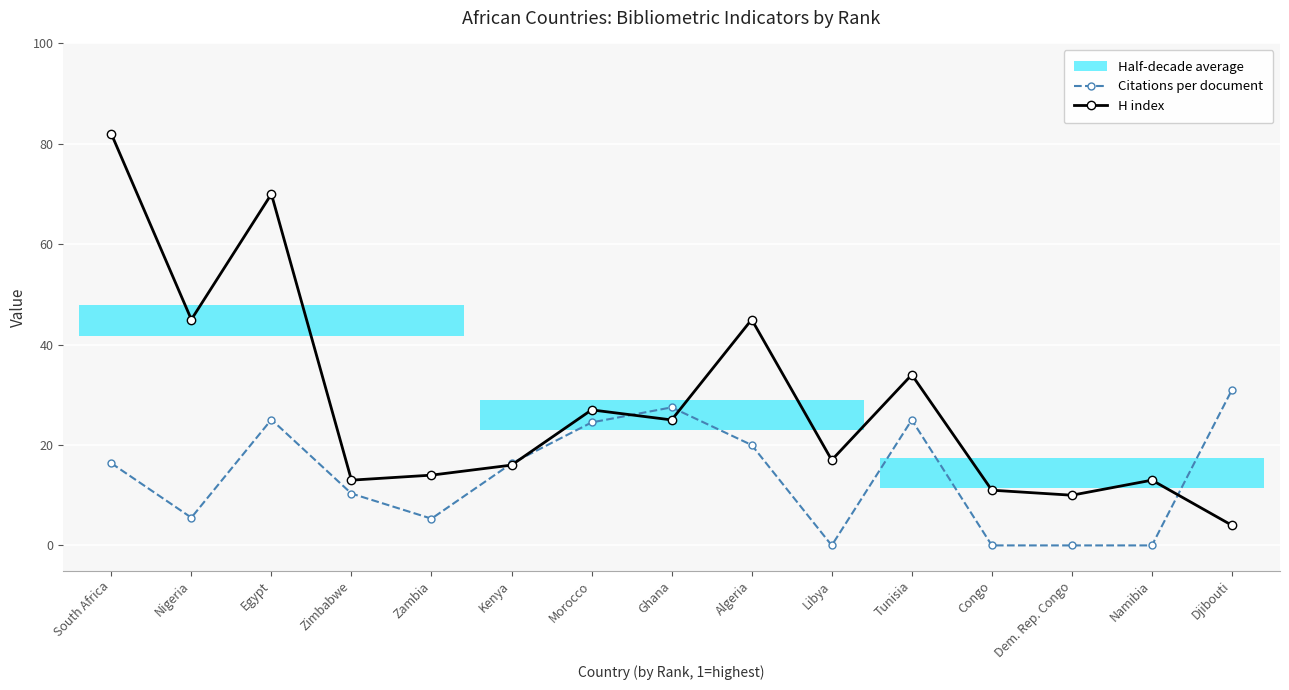

True or false: Citations per document has more than 1 interior local peaks.

True